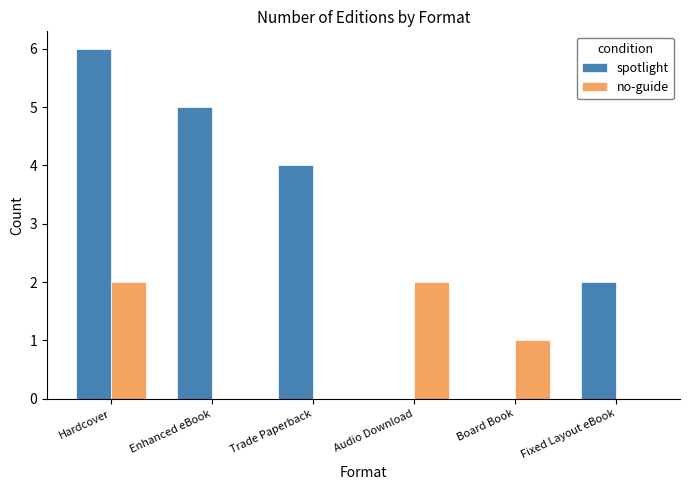

At which category is the sum across all series the highest?

Hardcover